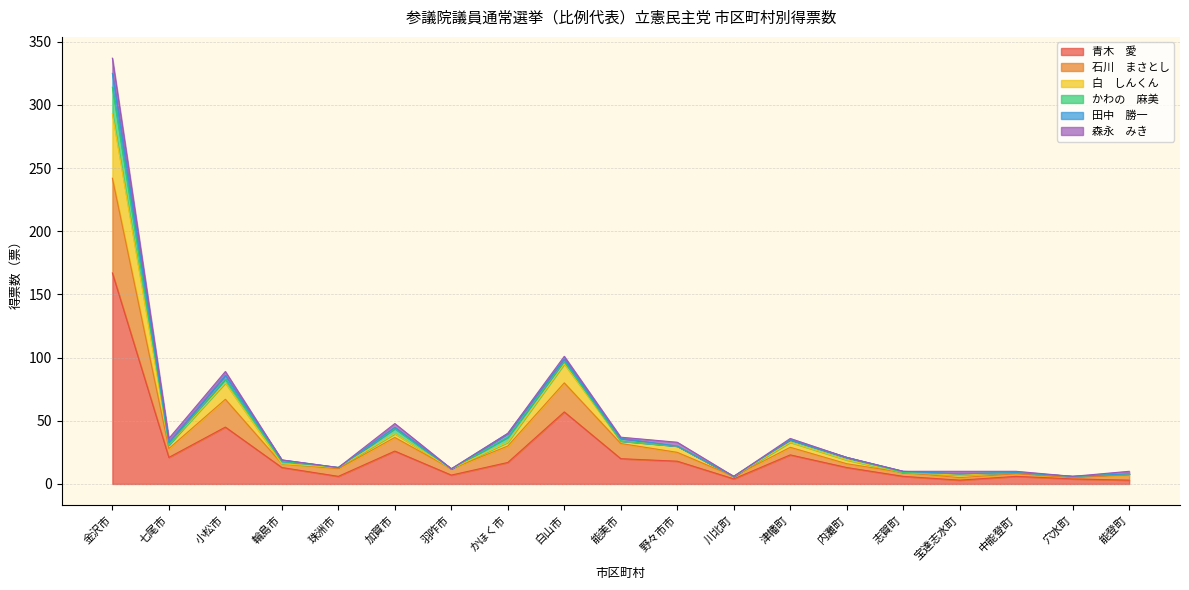

What position from the right is 能美市?

10